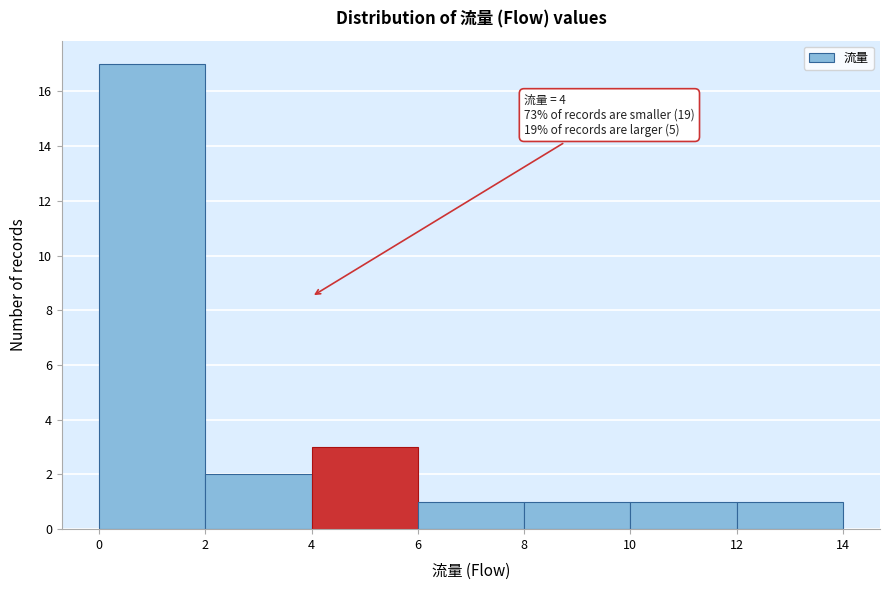

Which range on the x-axis has the tallest bar?

0 to 2